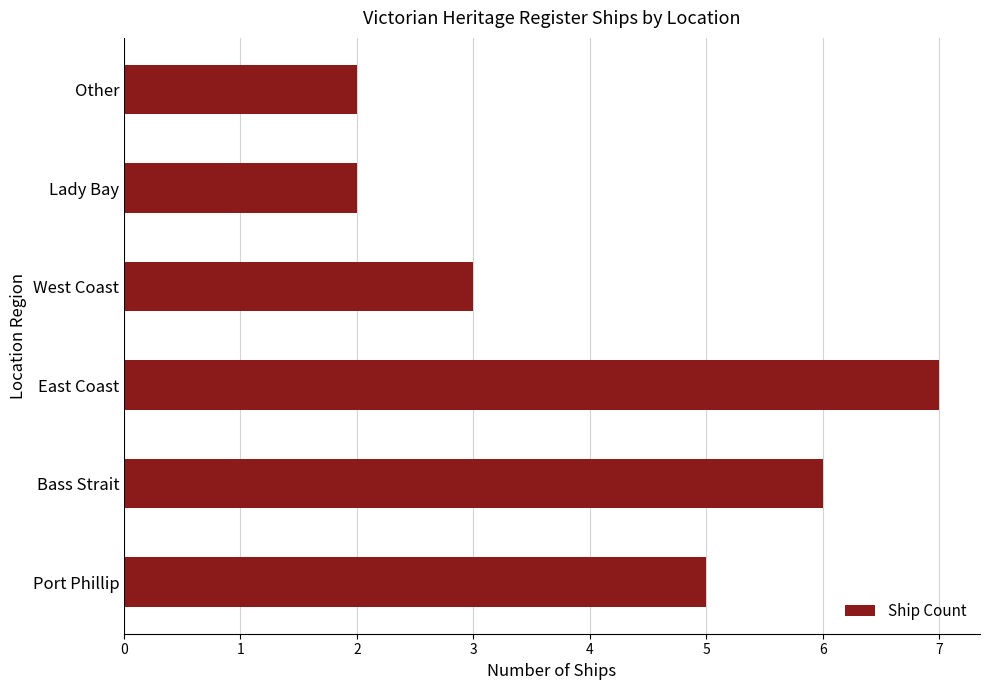

What is the sum of the values at Bass Strait and West Coast?

9